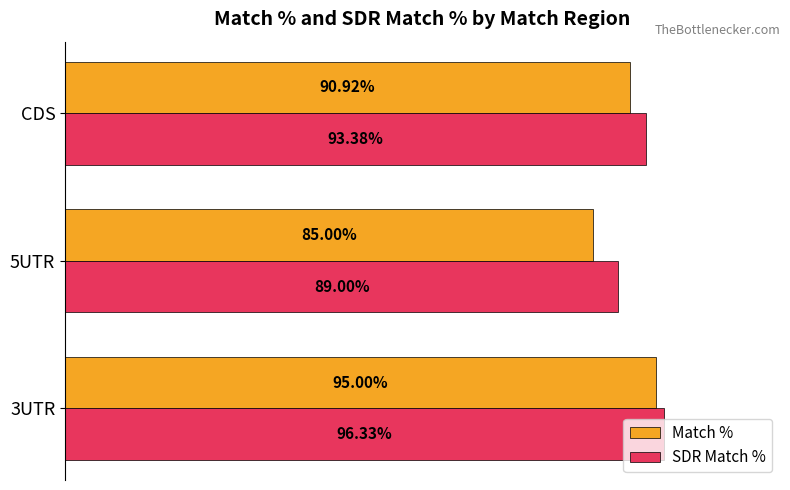

Rank the series by their average value, from highest to lowest.

SDR Match %, Match %